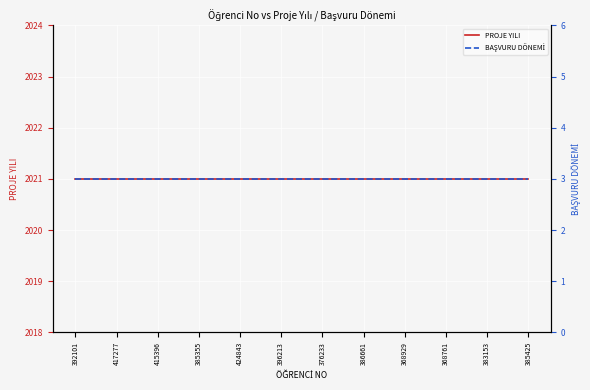

Reading left to right, transcribe all the data shown in this chart.

PROJE YILI: 2021	2021	2021	2021	2021	2021	2021	2021	2021	2021	2021	2021
BAŞVURU DÖNEMİ: 3	3	3	3	3	3	3	3	3	3	3	3